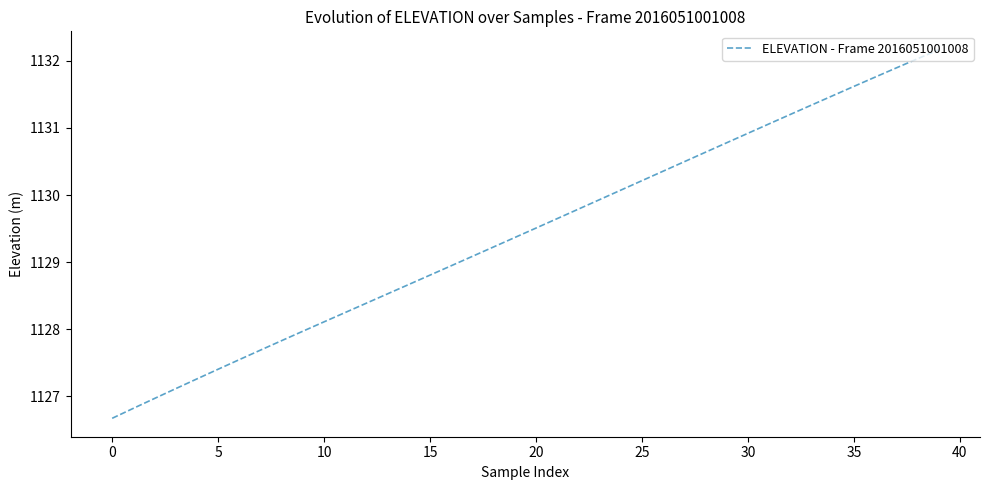

What is the difference between the maximum and minimum values?

5.5